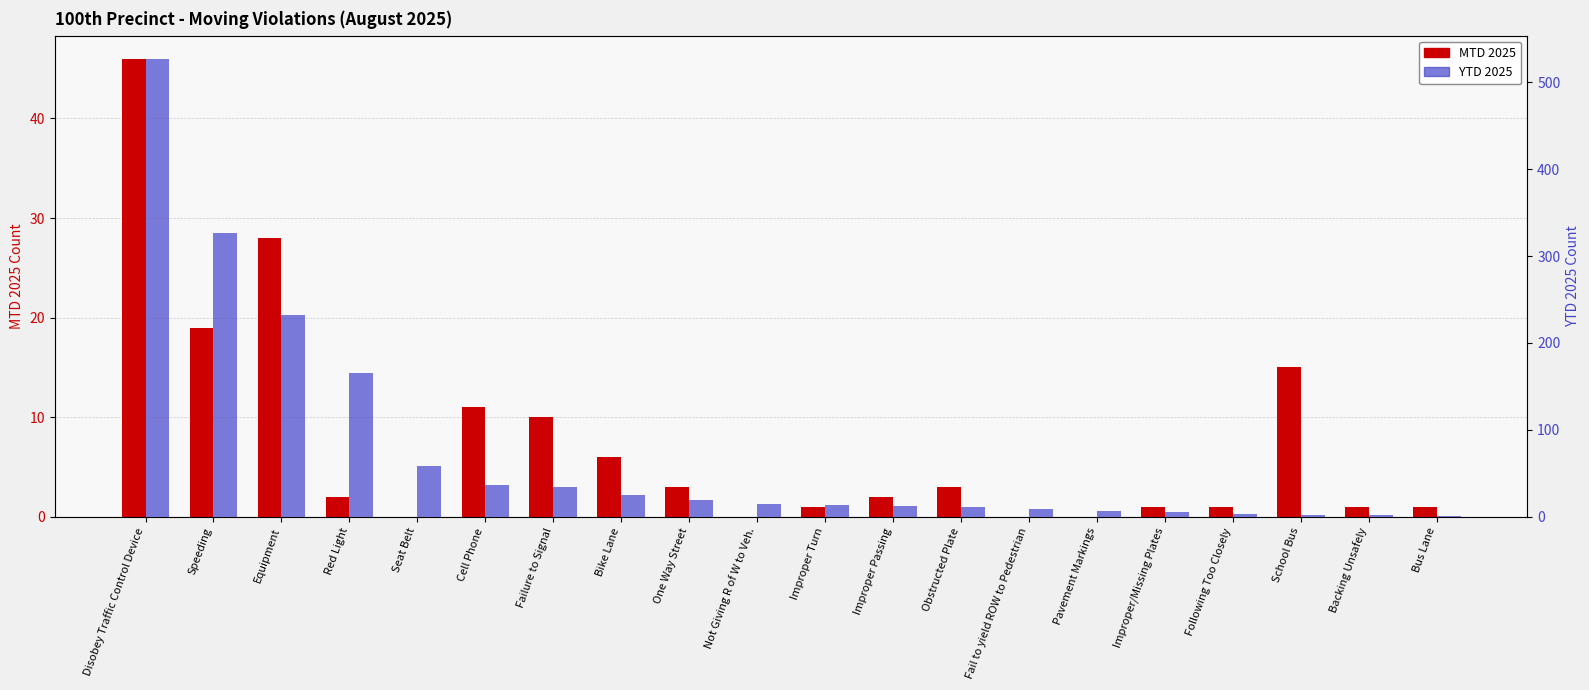

What is the average value of the MTD 2025 series?

8